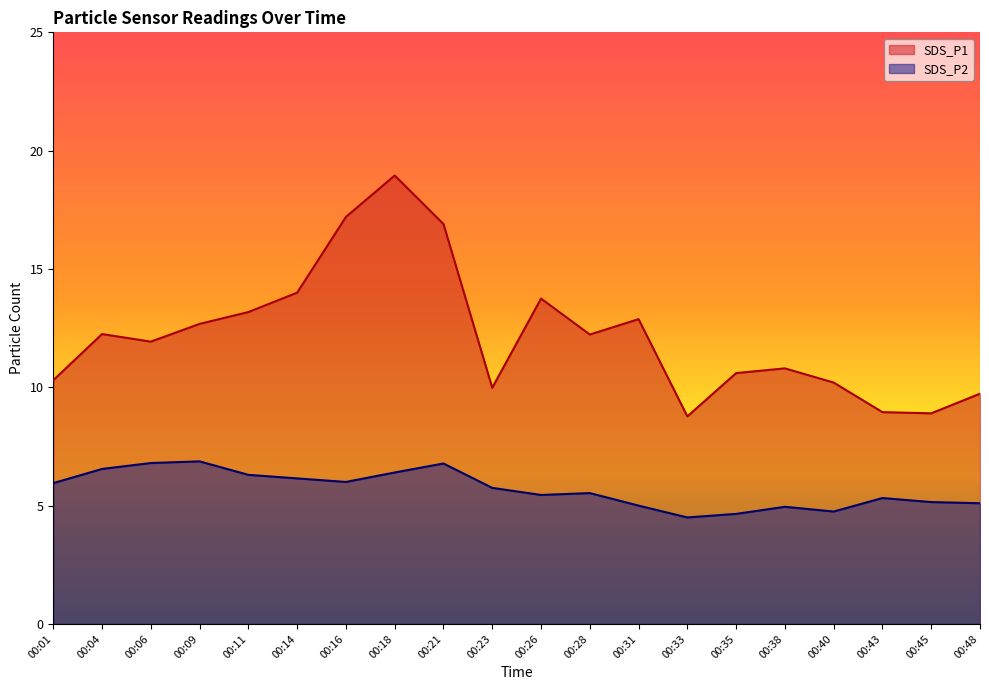

Which series has the widest spread of values?

SDS_P1